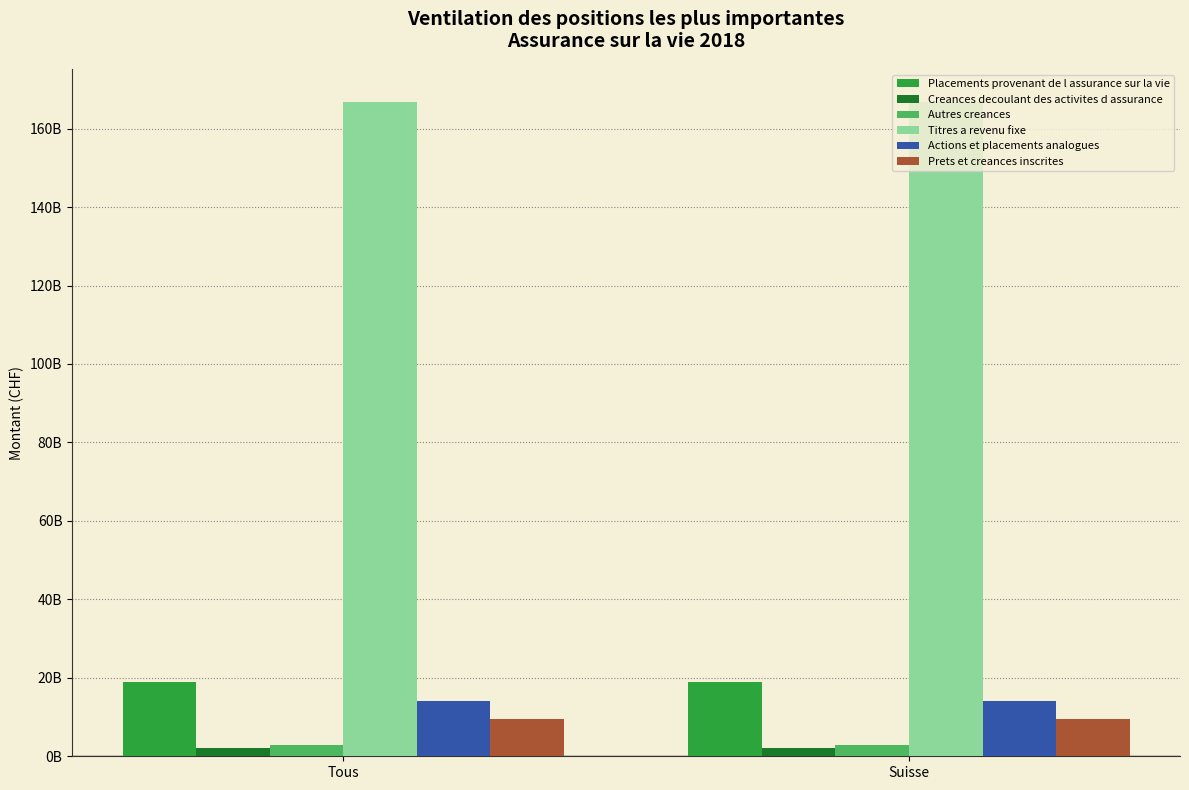

Does the chart contain any negative values?

No